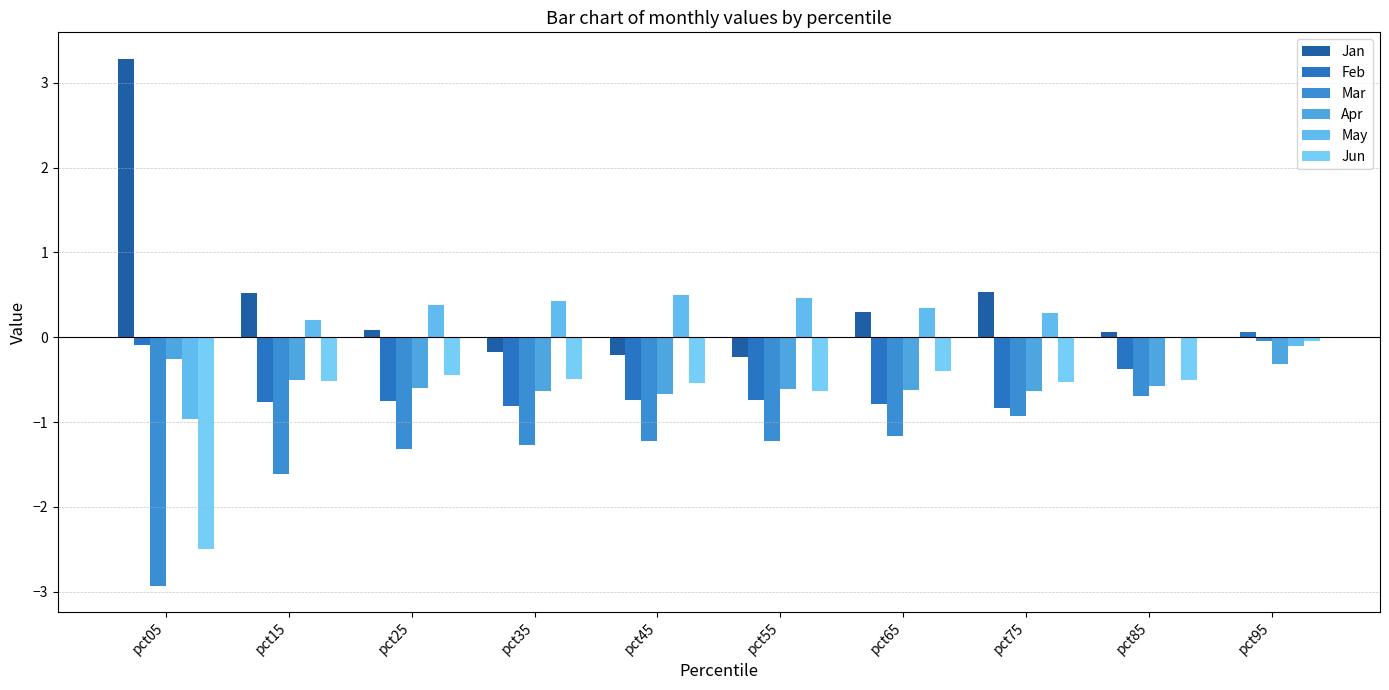

Reading left to right, what are all the values shown in this chart?

Jan: pct05=3.3	pct15=0.5	pct25=0.1	pct35=-0.2	pct45=-0.2	pct55=-0.2	pct65=0.3	pct75=0.5	pct85=0.1	pct95=0.0
Feb: pct05=-0.1	pct15=-0.8	pct25=-0.7	pct35=-0.8	pct45=-0.7	pct55=-0.7	pct65=-0.8	pct75=-0.8	pct85=-0.4	pct95=0.1
Mar: pct05=-2.9	pct15=-1.6	pct25=-1.3	pct35=-1.3	pct45=-1.2	pct55=-1.2	pct65=-1.2	pct75=-0.9	pct85=-0.7	pct95=-0.0
Apr: pct05=-0.3	pct15=-0.5	pct25=-0.6	pct35=-0.6	pct45=-0.7	pct55=-0.6	pct65=-0.6	pct75=-0.6	pct85=-0.6	pct95=-0.3
May: pct05=-1.0	pct15=0.2	pct25=0.4	pct35=0.4	pct45=0.5	pct55=0.5	pct65=0.3	pct75=0.3	pct85=0.0	pct95=-0.1
Jun: pct05=-2.5	pct15=-0.5	pct25=-0.4	pct35=-0.5	pct45=-0.5	pct55=-0.6	pct65=-0.4	pct75=-0.5	pct85=-0.5	pct95=-0.0